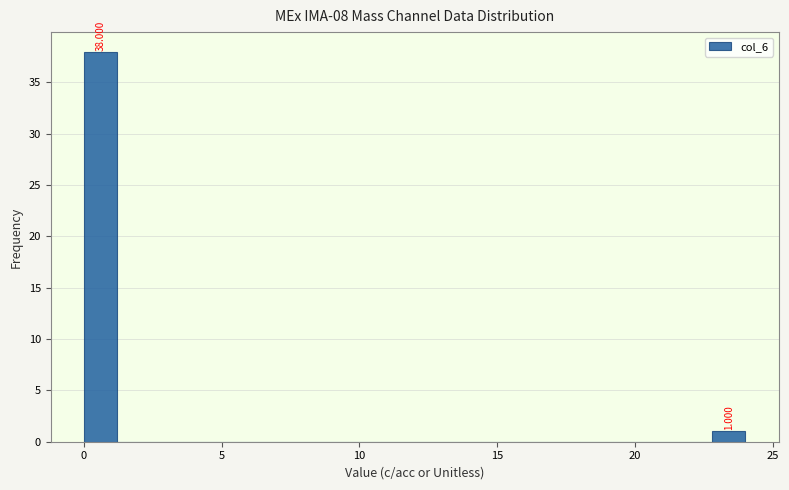

Around what value on the x-axis is the tallest bar? Give the approximate position of its centre, as read against the axis.

0.5